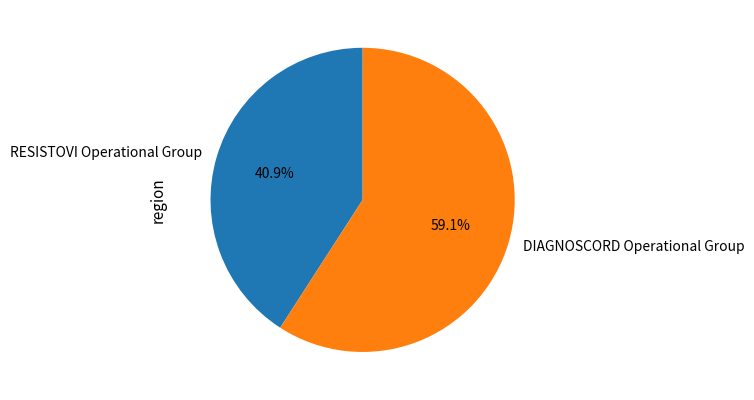

How many slices are in this pie chart?

2